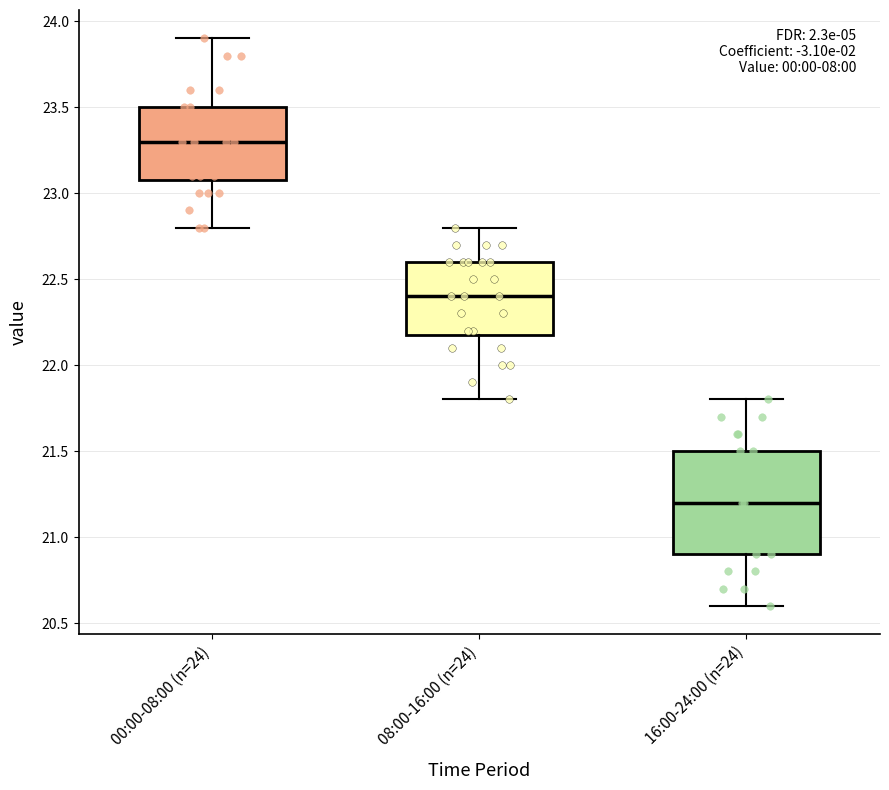

Where does the median line of the box for 08:00-16:00 (n=24) sit on the y-axis? The values are not printed on the chart, so give them approximately, as read against the axis.

22.4